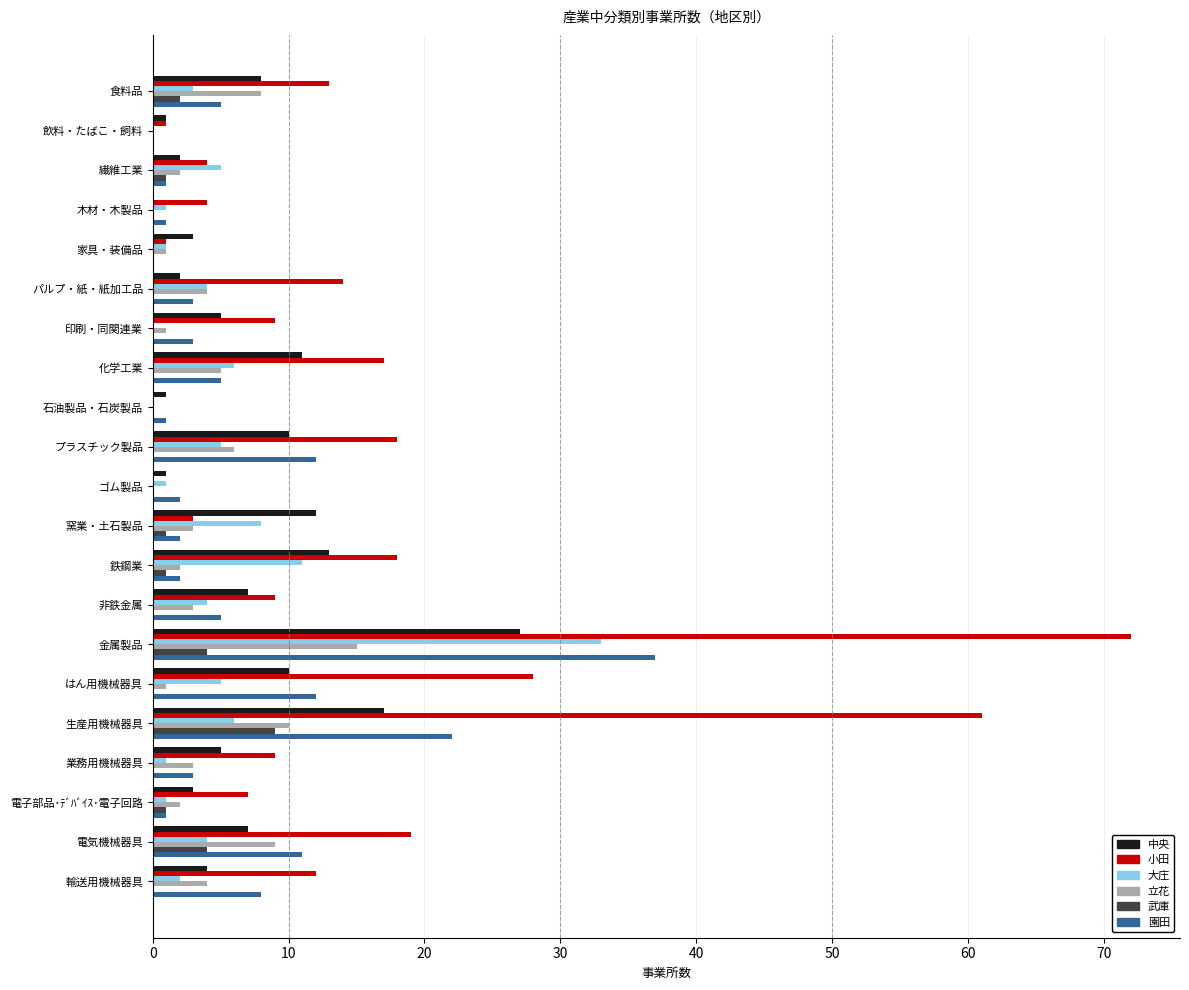

At which label is 小田 closest to 36?

はん用機械器具